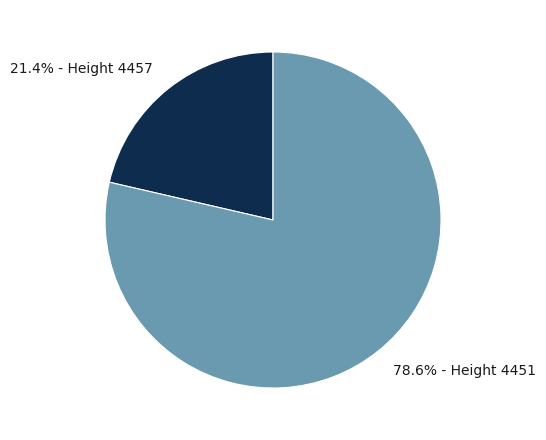

Which slice represents more than half of the pie?

78.6% - Height 4451